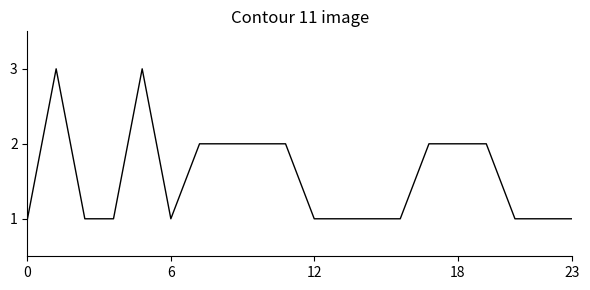

What is the maximum value shown in the chart?

3